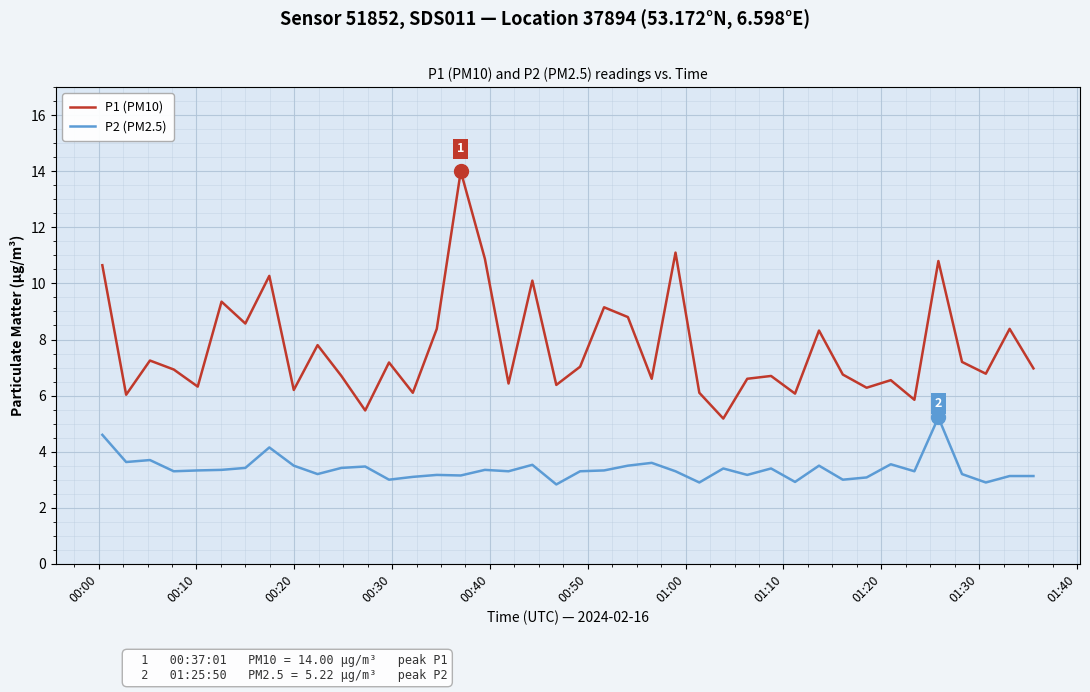

What is the highest value of the P1 (PM10) series?

14.0